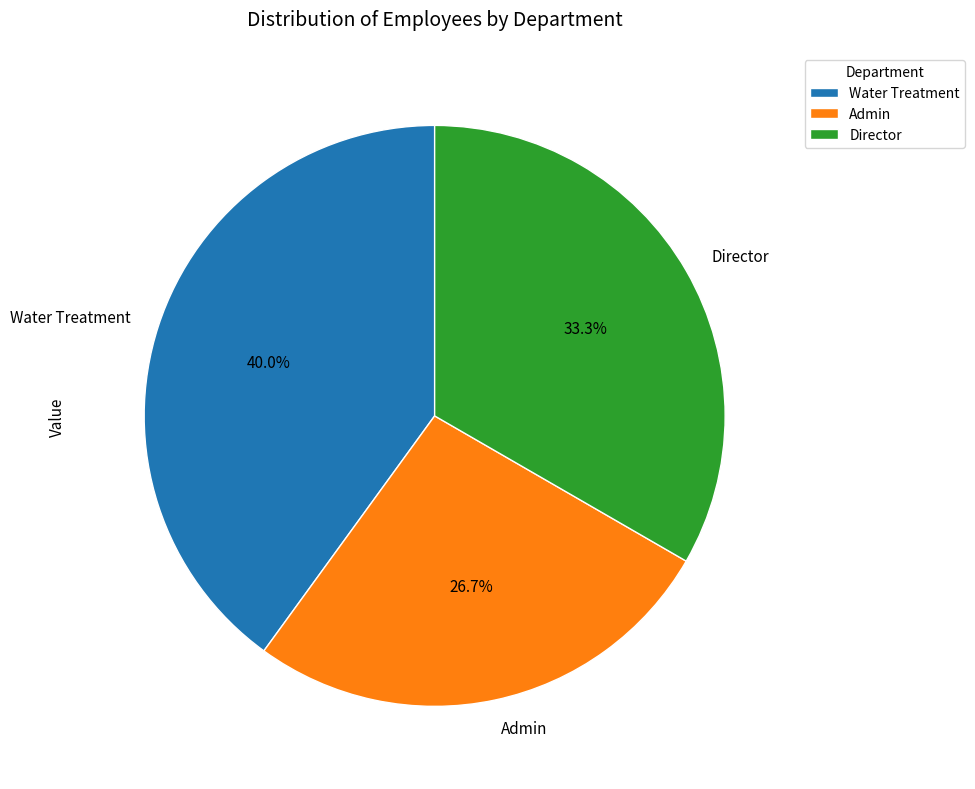

What percentage is the Director slice, to the nearest percent?

33%